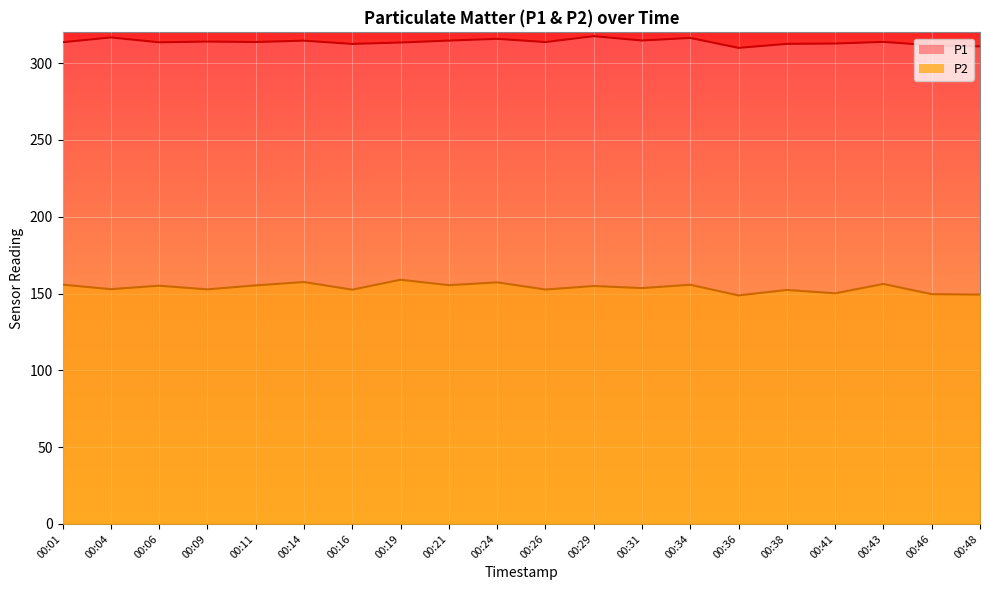

What is the spread (max minus min) of values at 00:16?

160.0